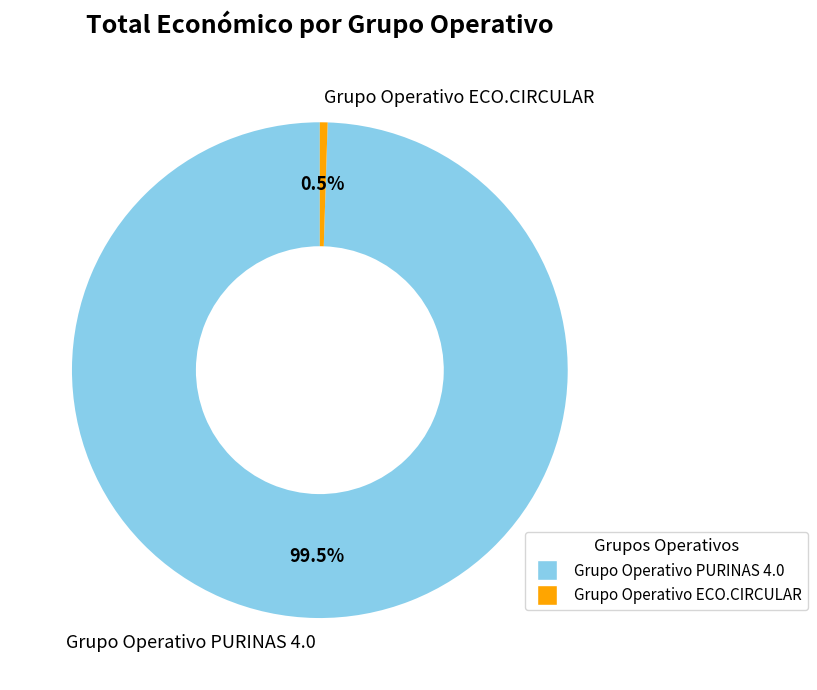

To the nearest percent, what is the difference between the largest and smallest slice percentages?

99%